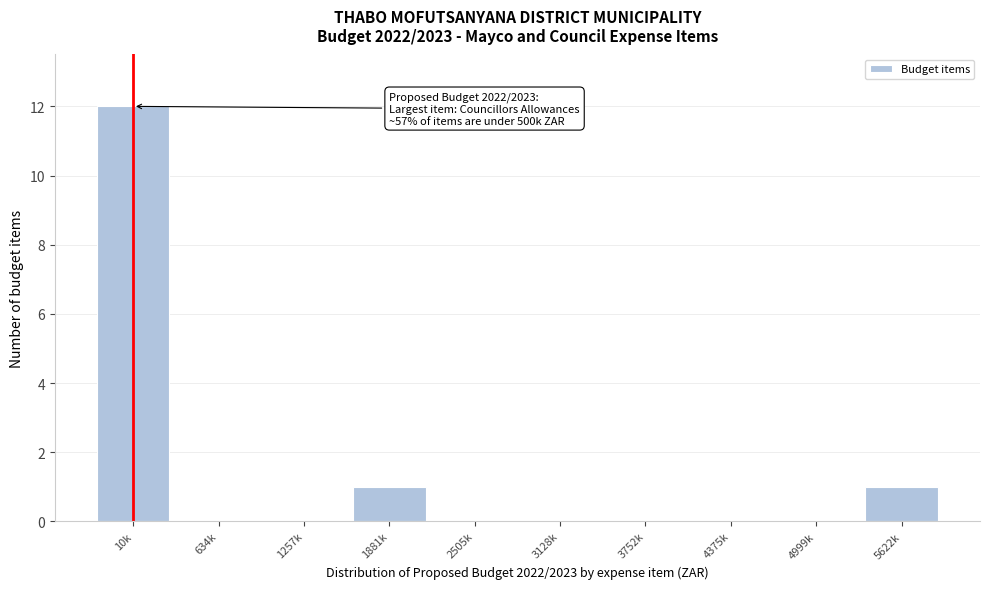

Reading left to right, transcribe all the data shown in this chart.

10k=12	634k=0	1257k=0	1881k=1	2505k=0	3128k=0	3752k=0	4375k=0	4999k=0	5622k=1